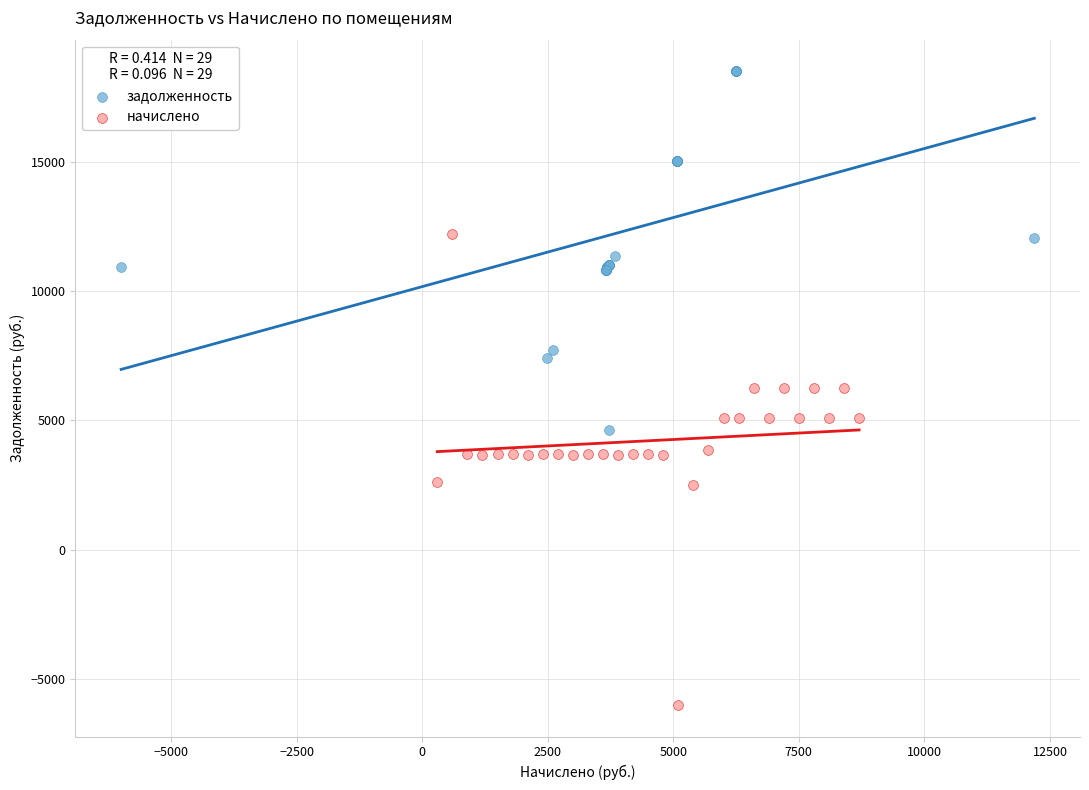

What are all the series names shown in the legend?

задолженность, начислено